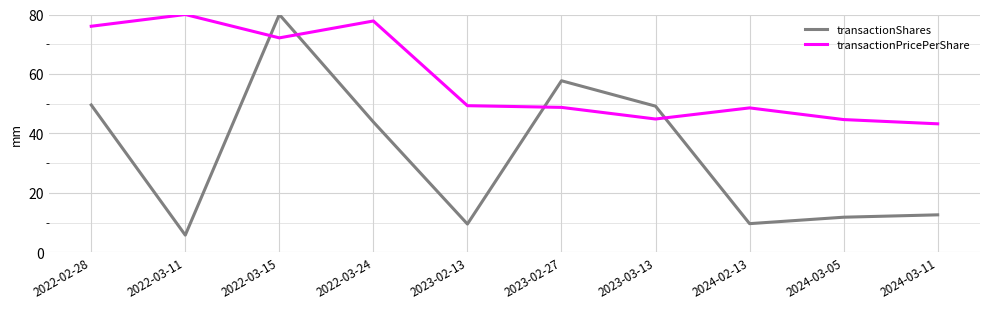

Rank the series by their average value, from lowest to highest.

transactionShares, transactionPricePerShare